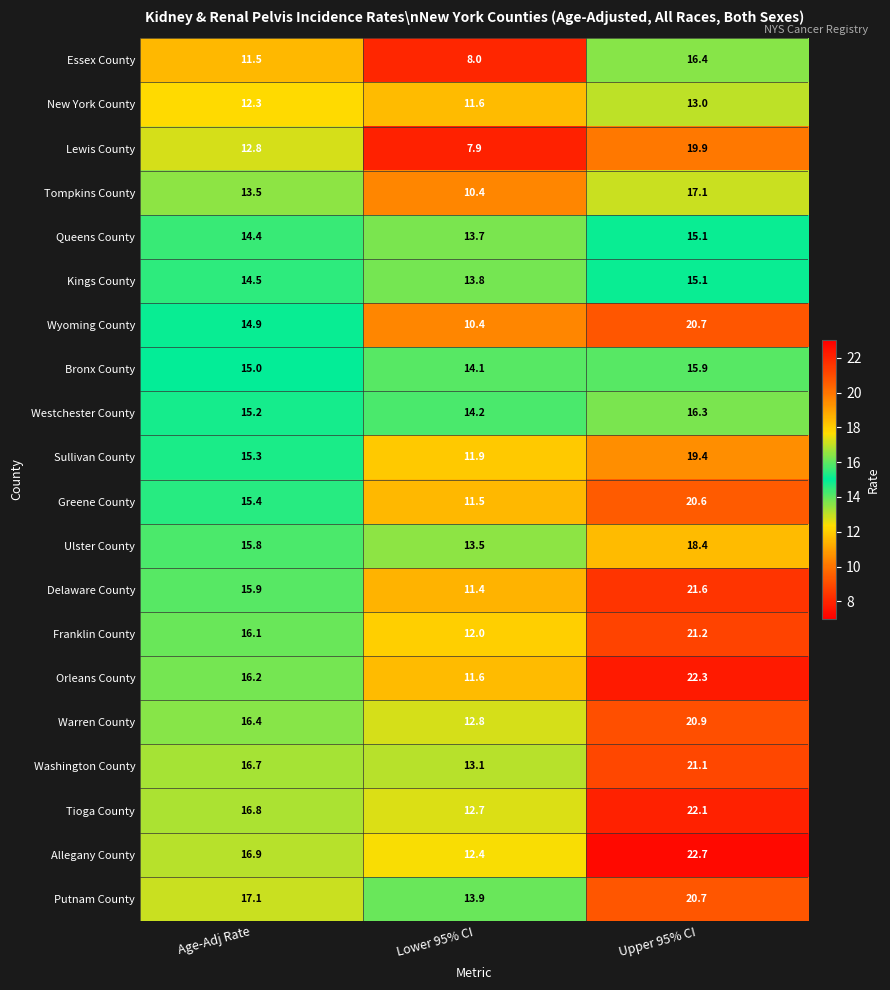

Which series has the largest range (max minus min)?

Lewis County